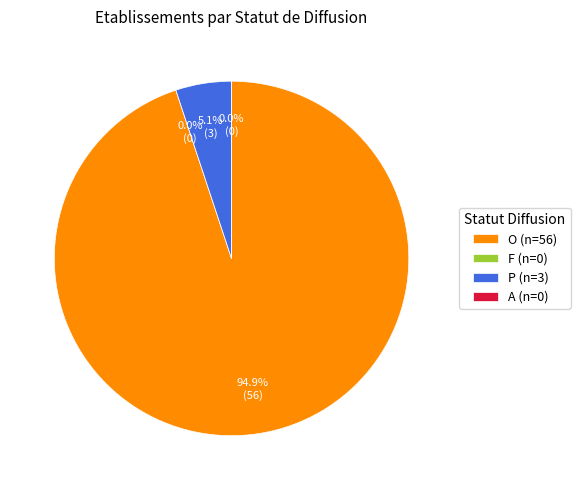

Which category has the smallest portion of the pie?

F